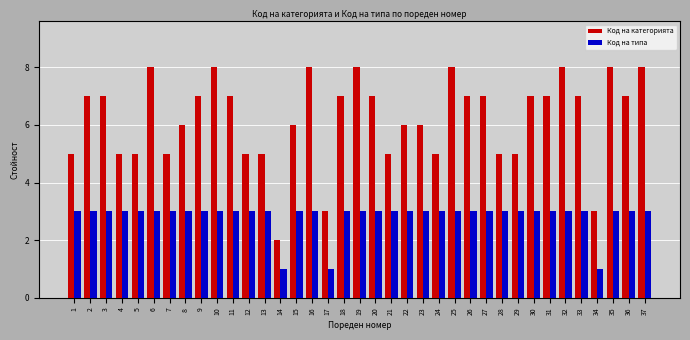

What is the spread (max minus min) of values at 2?

4